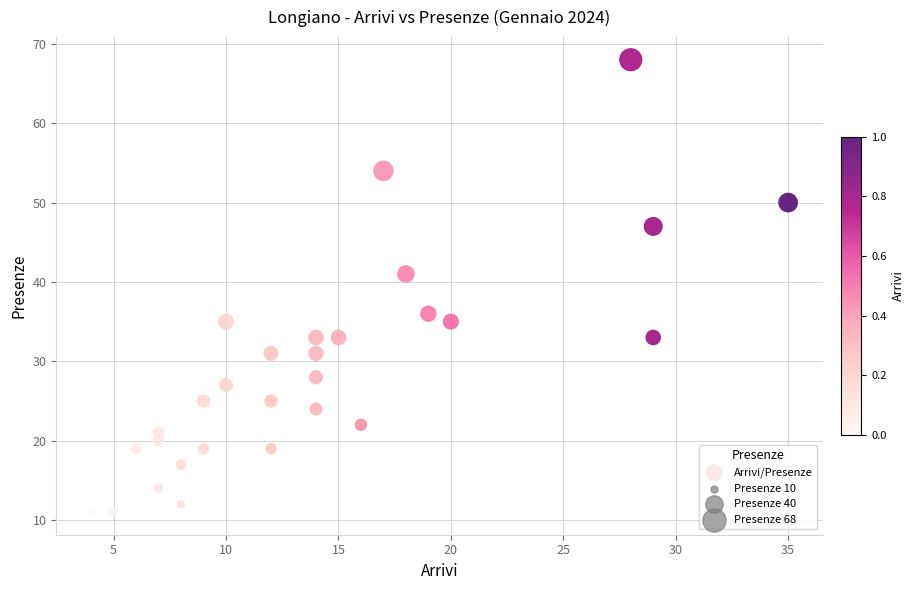

What Y value in the scatter plot is closest to 39?

41